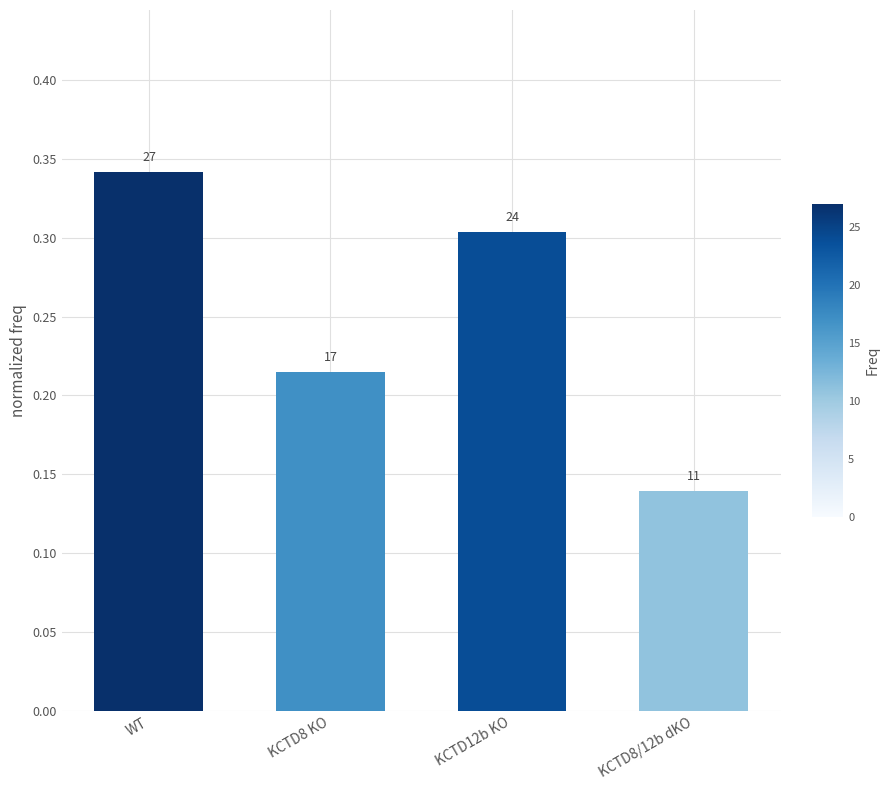

Between KCTD8 KO and KCTD12b KO, which is larger?

KCTD12b KO